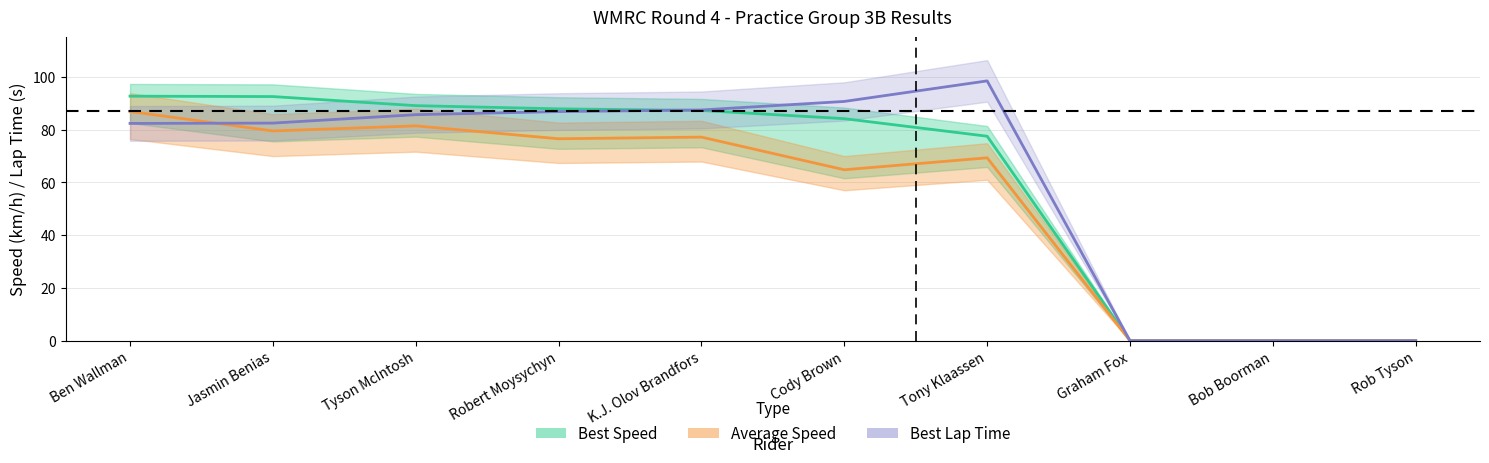

True or false: Best Lap Time and Average Speed cross at least once.

True